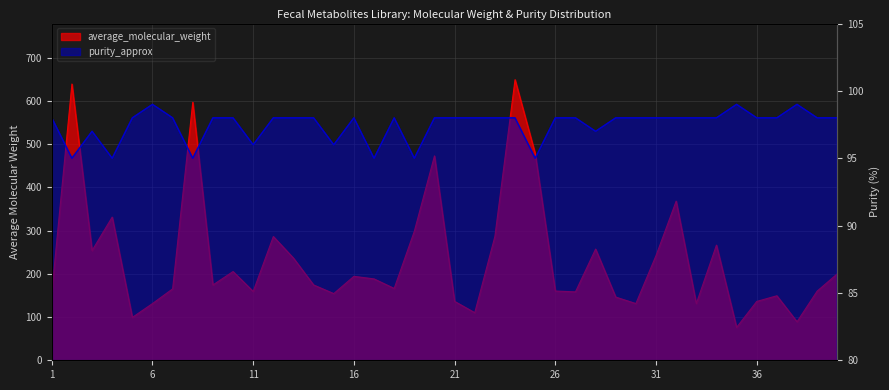

Where is the first local maximum for average_molecular_weight?

2